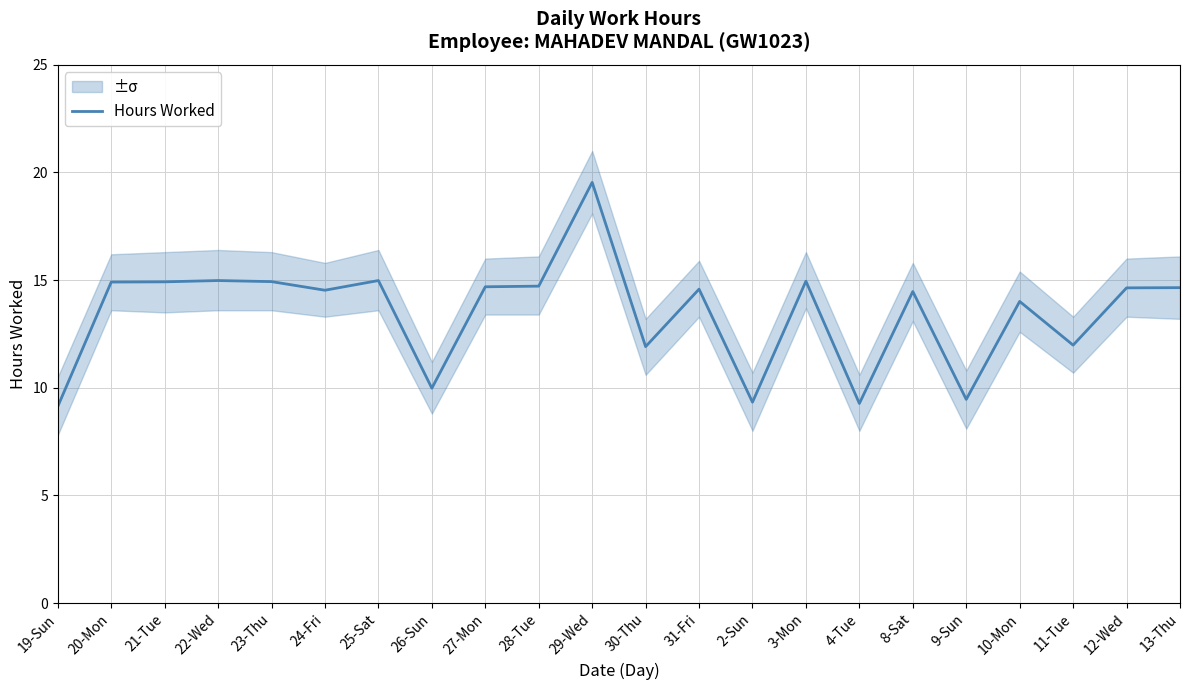

Count the number of categories in the chart.

22